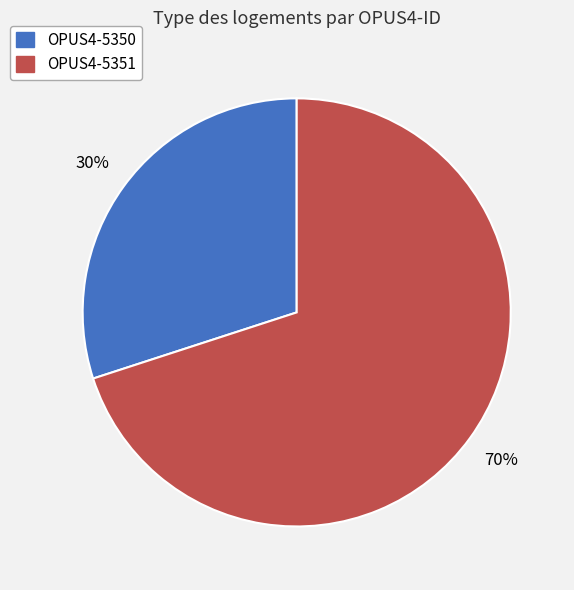

To the nearest percent, what is the difference between the OPUS4-5351 and OPUS4-5350 slice percentages?

40%